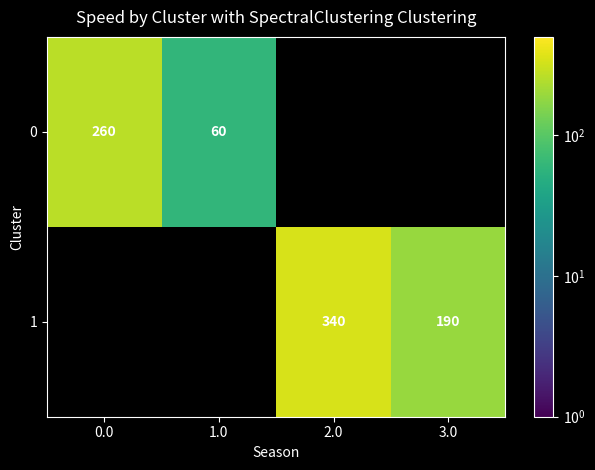

At how many categories does at least one series exceed 290?

1